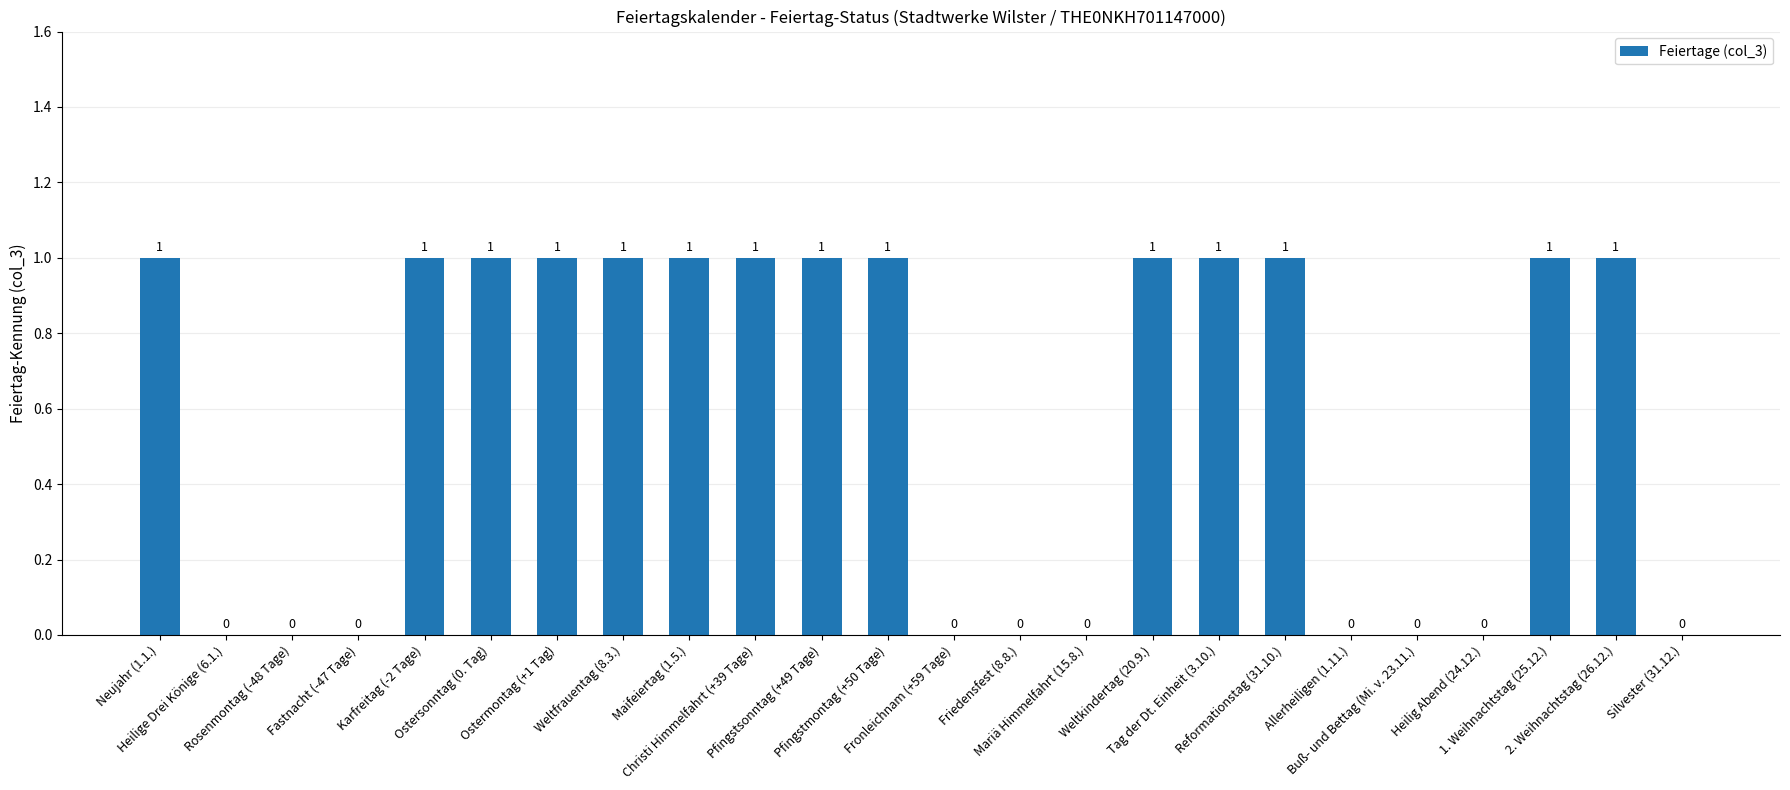

What is the sum of all values?

14